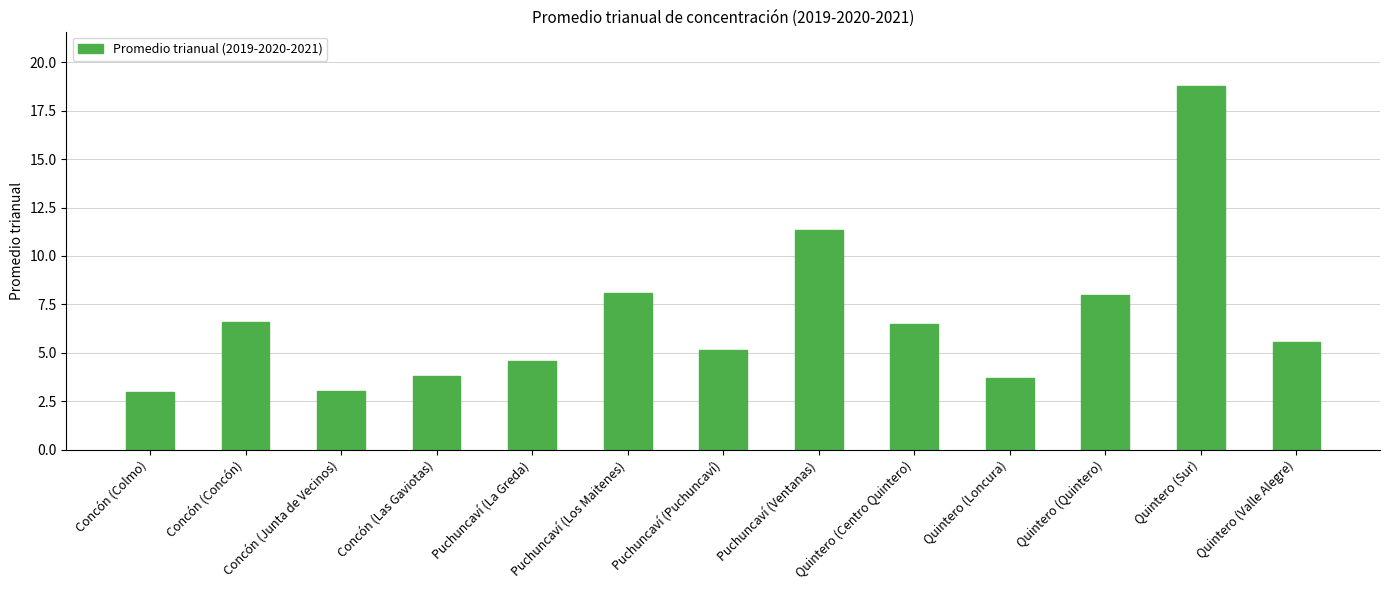

What is the label of the 4th bar from the right?

Quintero (Loncura)